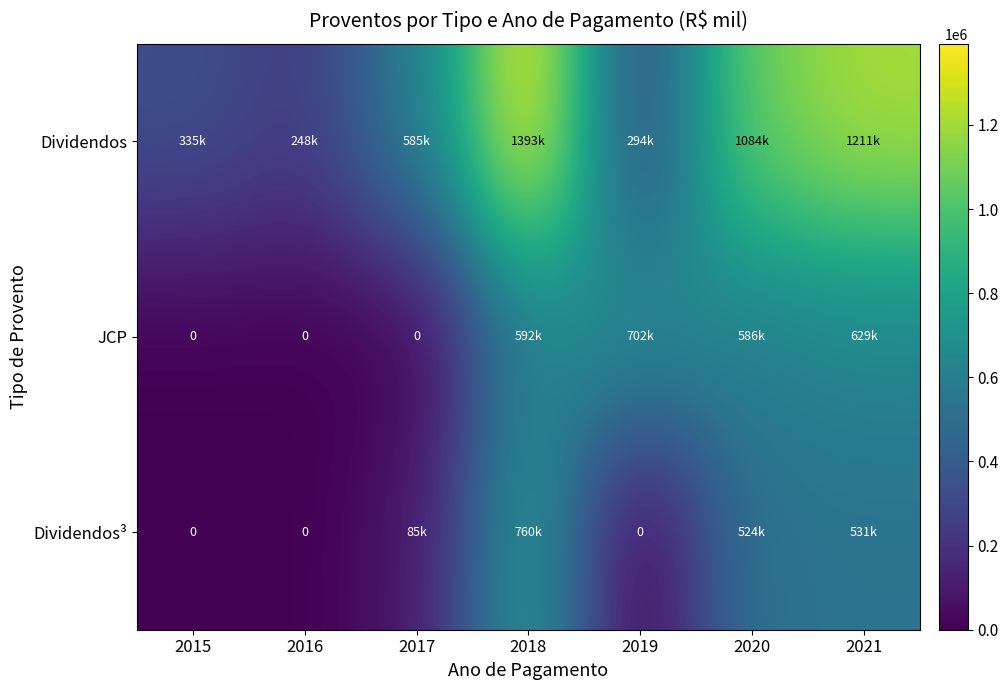

Where does the JCP series first go above 586180?

2018